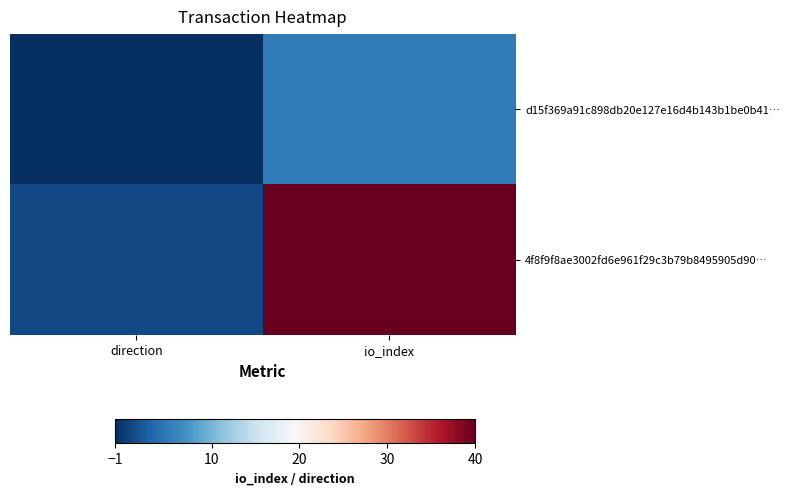

Reading left to right, extract all data points from this chart.

d15f369a91c898db20e127e16d4b143b1be0b41…: direction=-1	io_index=5
4f8f9f8ae3002fd6e961f29c3b79b8495905d90…: direction=1	io_index=40